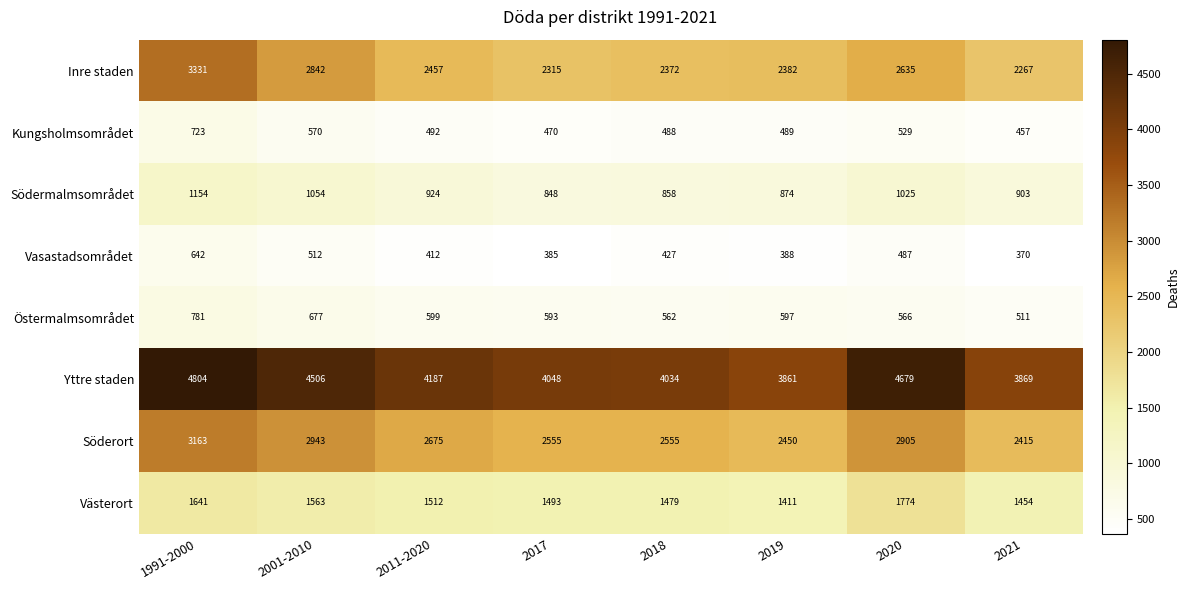

What is the minimum value shown in the chart?

370